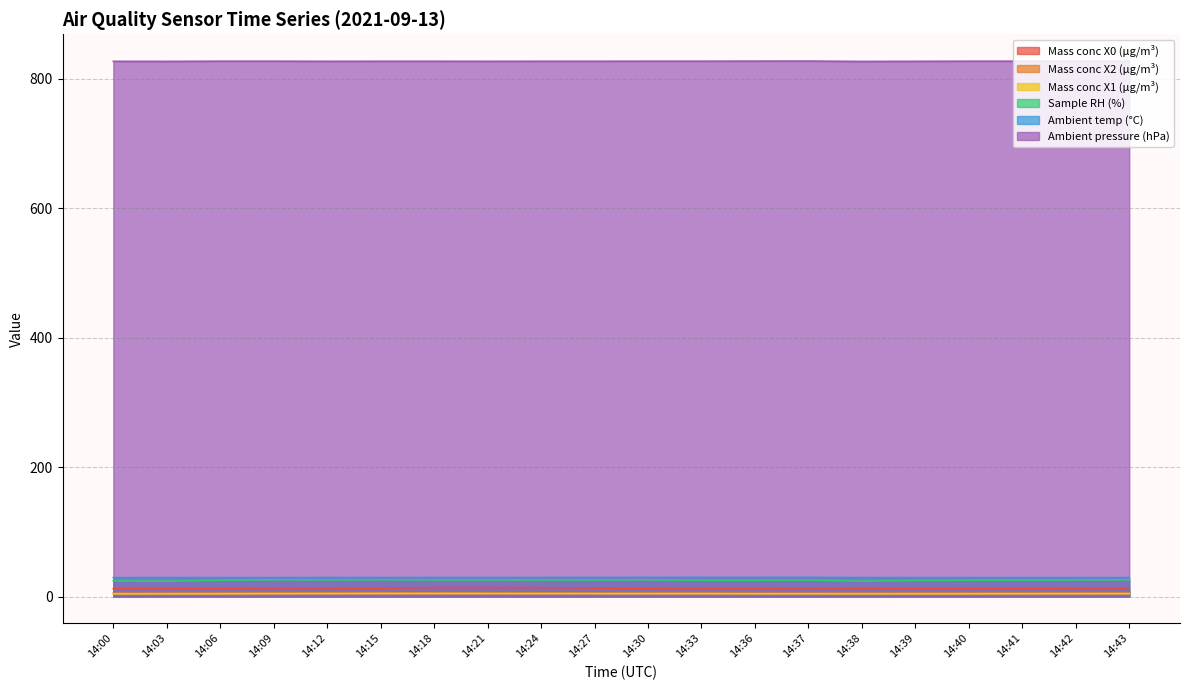

What is the total value across all series at 14:18?

906.4